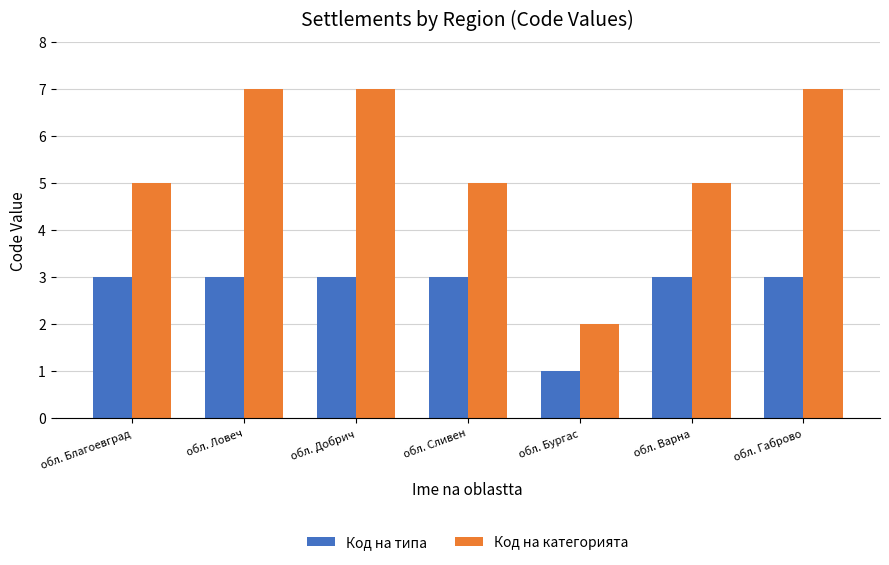

Reading left to right, what are all the values shown in this chart?

Код на типа: 3	3	3	3	1	3	3
Код на категорията: 5	7	7	5	2	5	7